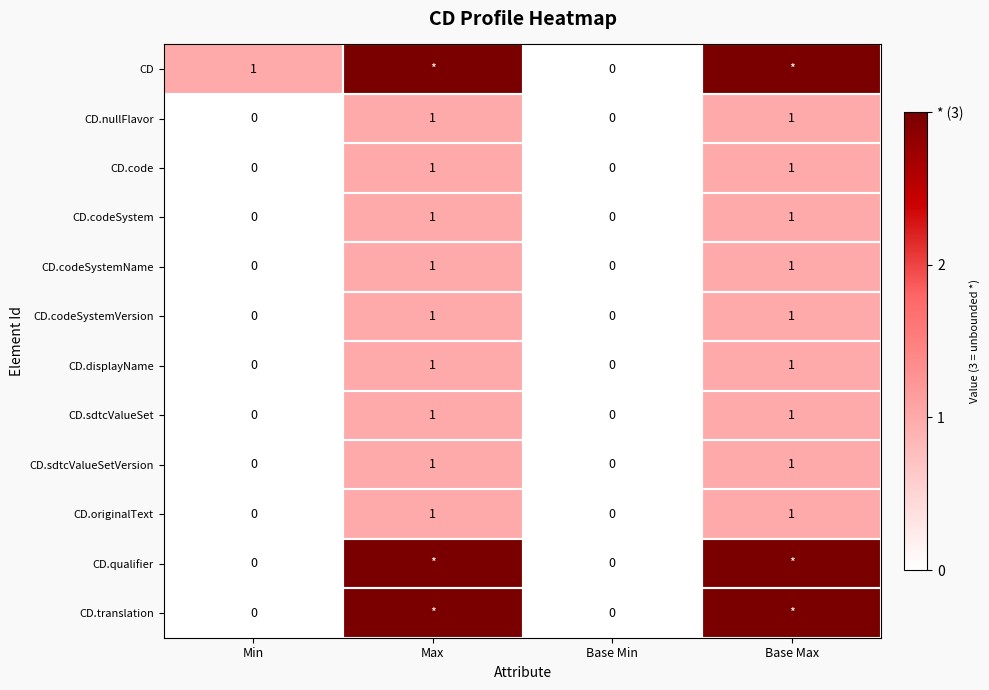

What is the sum of the CD.sdtcValueSet values at Min and Base Max?

1